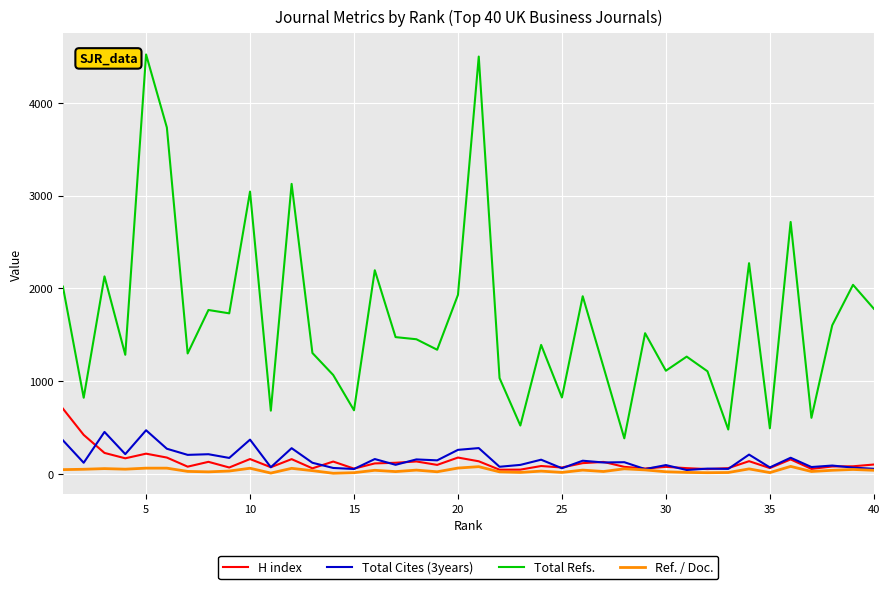

List the series in order of their peak value, highest first.

Total Refs., H index, Total Cites (3years), Ref. / Doc.